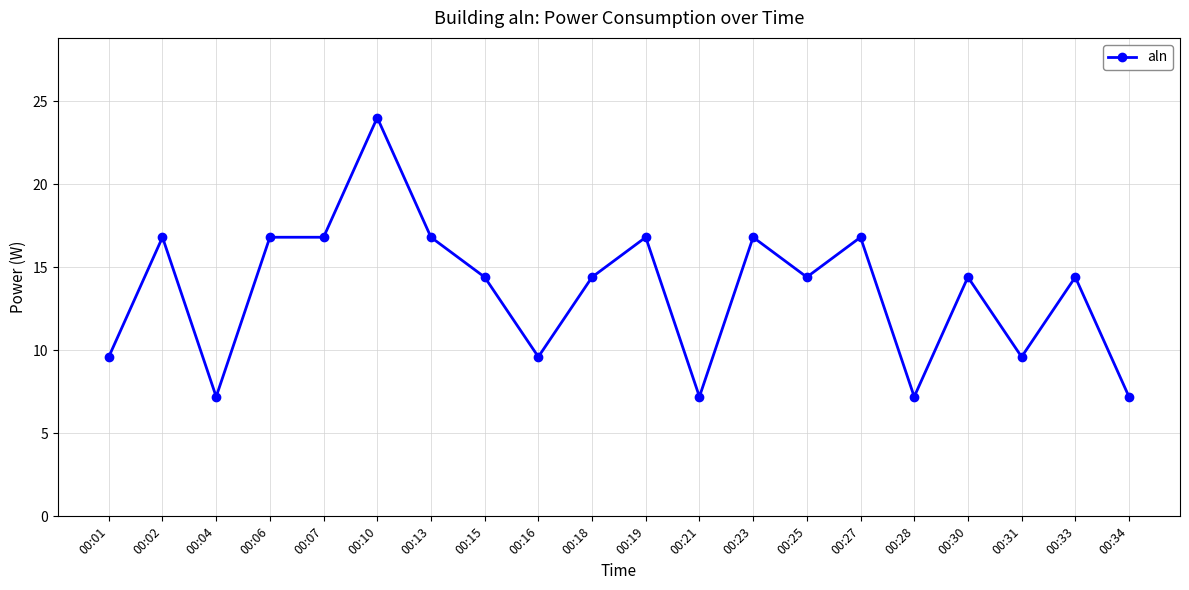

Approximately how many times larger is the value at 00:02 compared to 00:19?

1.0